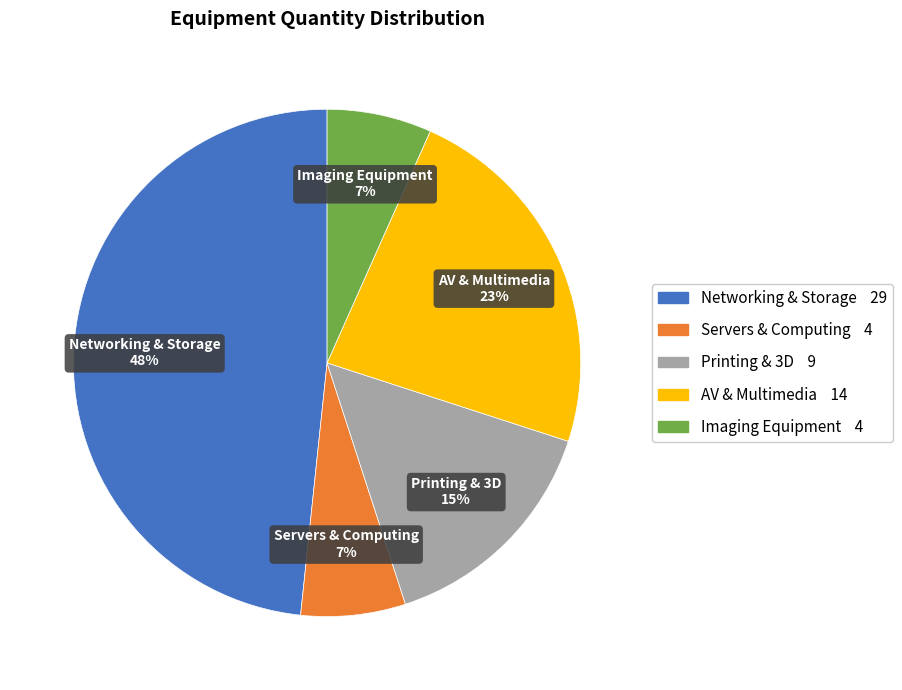

Does any single category account for the majority?

No